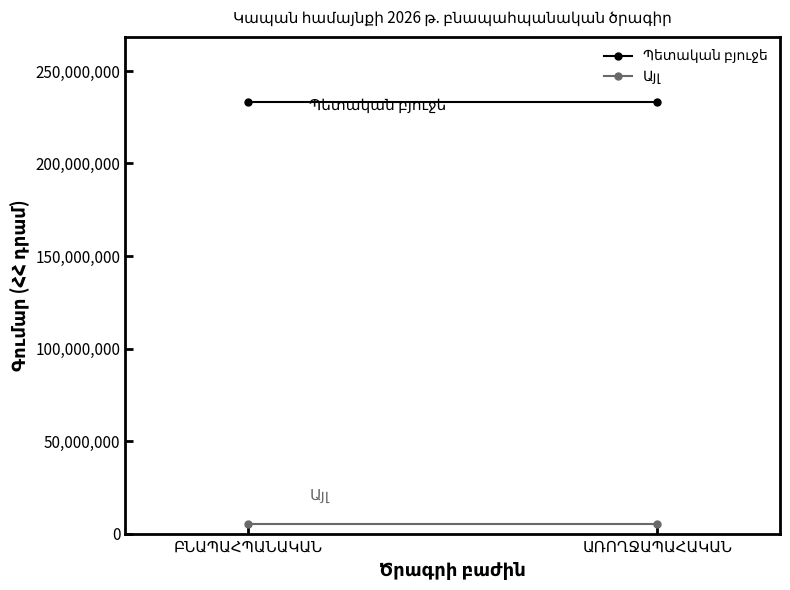

What are all the series names shown in the legend?

Պետական բյուջե, Այլ